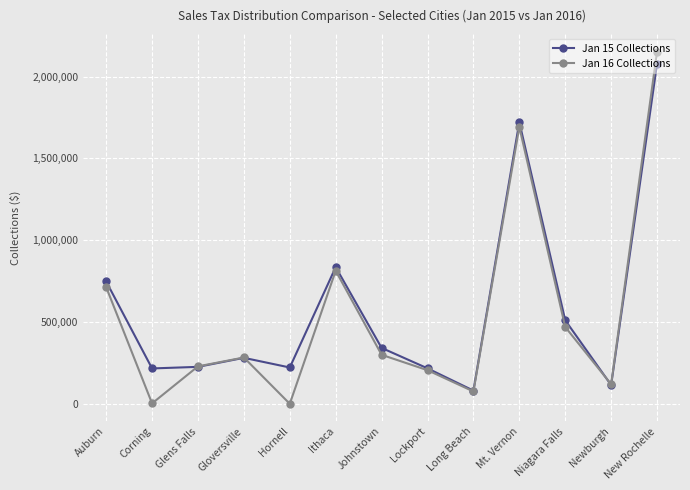

Which series has the largest total across all categories?

Jan 15 Collections